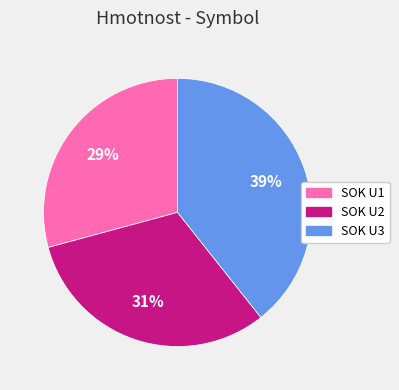

Combined, do SOK U3 and SOK U2 account for over 50%?

Yes